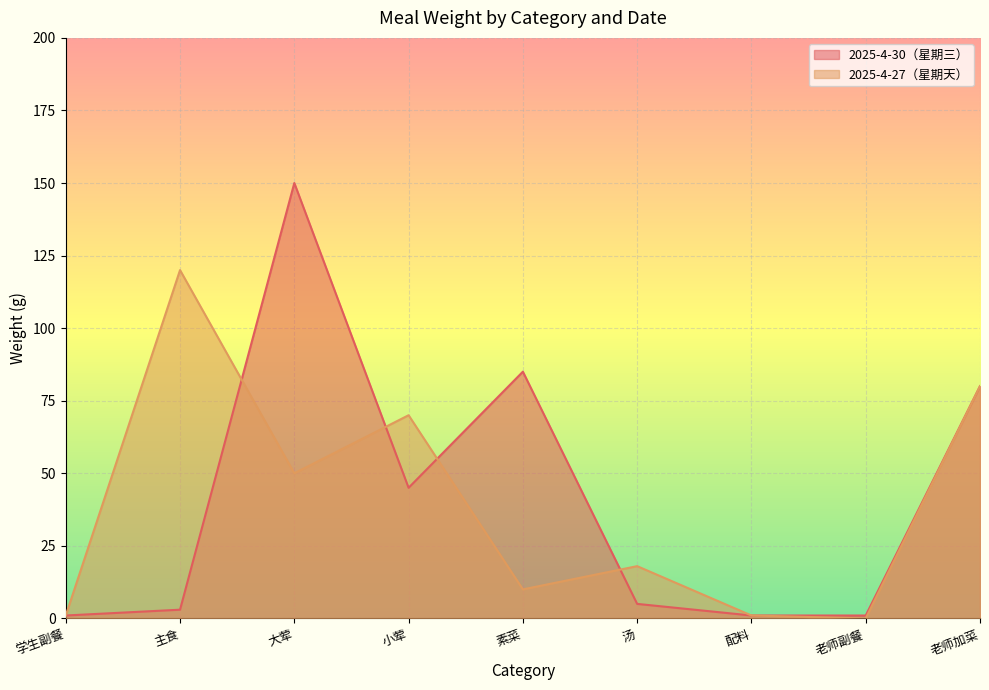

The 2025-4-30（星期三） series shows 45 at 小荤. True or false?

True